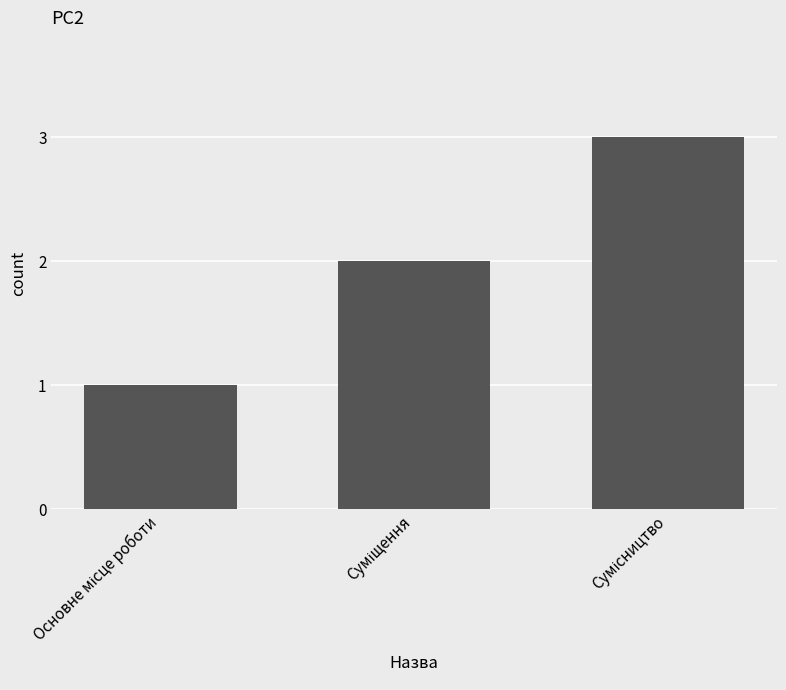

What is the sum of all values?

6